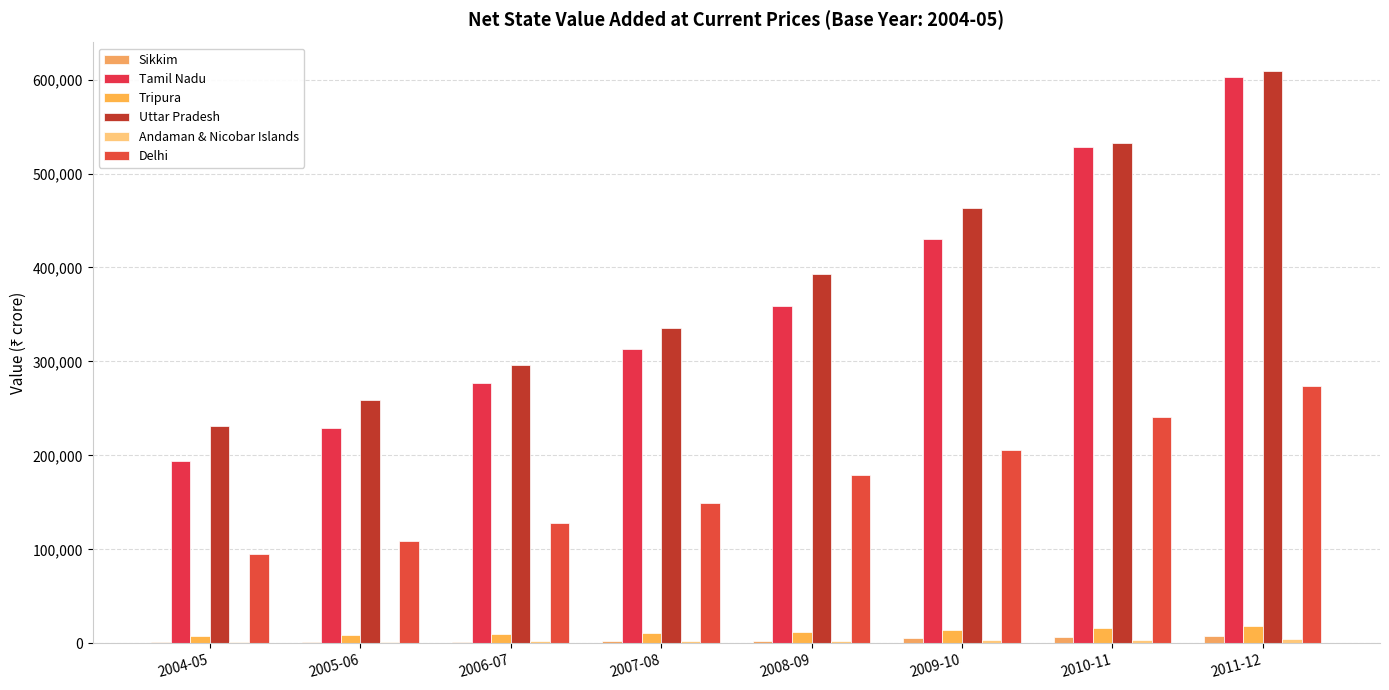

Which series has the widest spread of values?

Tamil Nadu